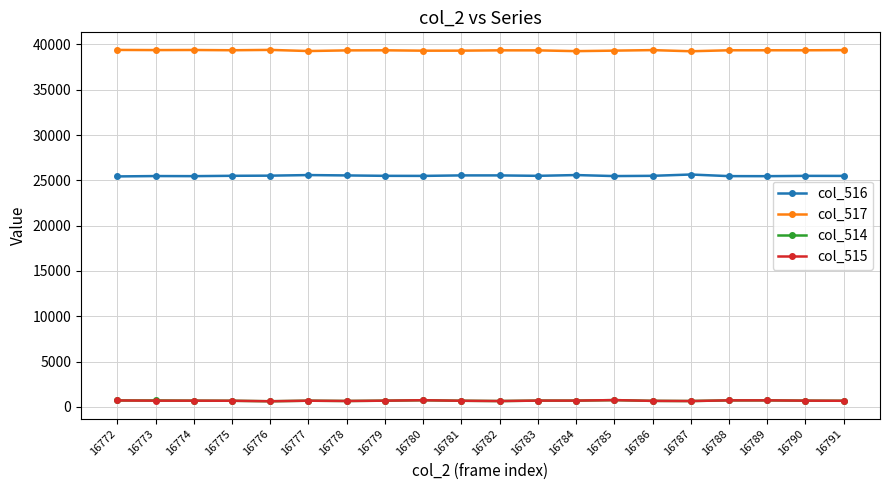

What is the maximum value shown in the chart?

39392